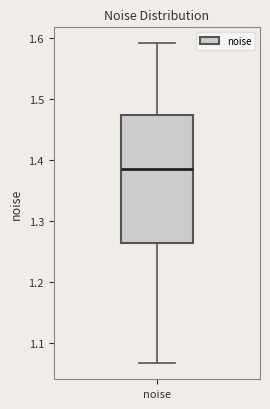

Where does the median line of the box for noise sit on the y-axis? The values are not printed on the chart, so give them approximately, as read against the axis.

1.38